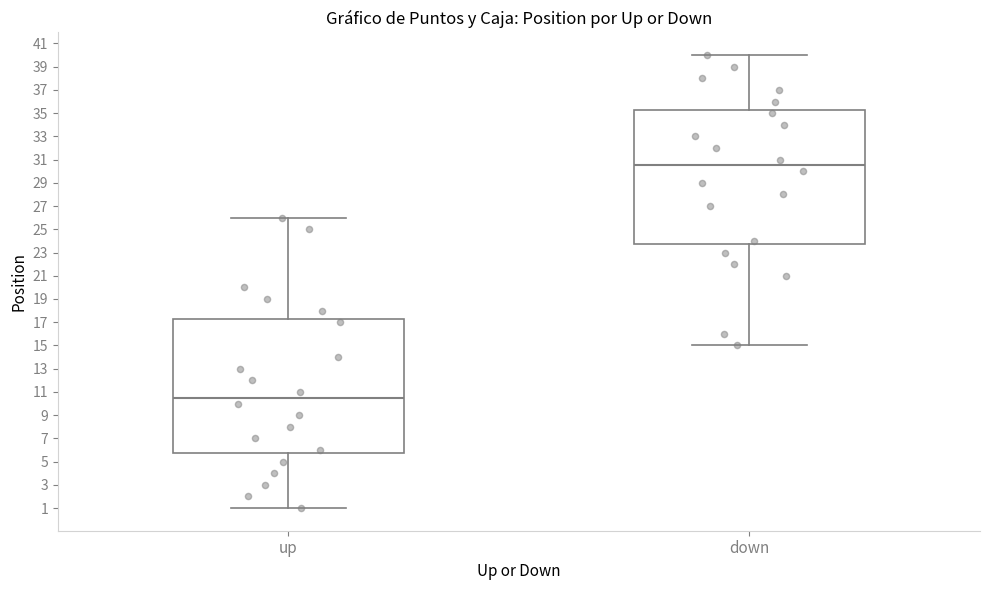

Which box's median line is the lowest?

up